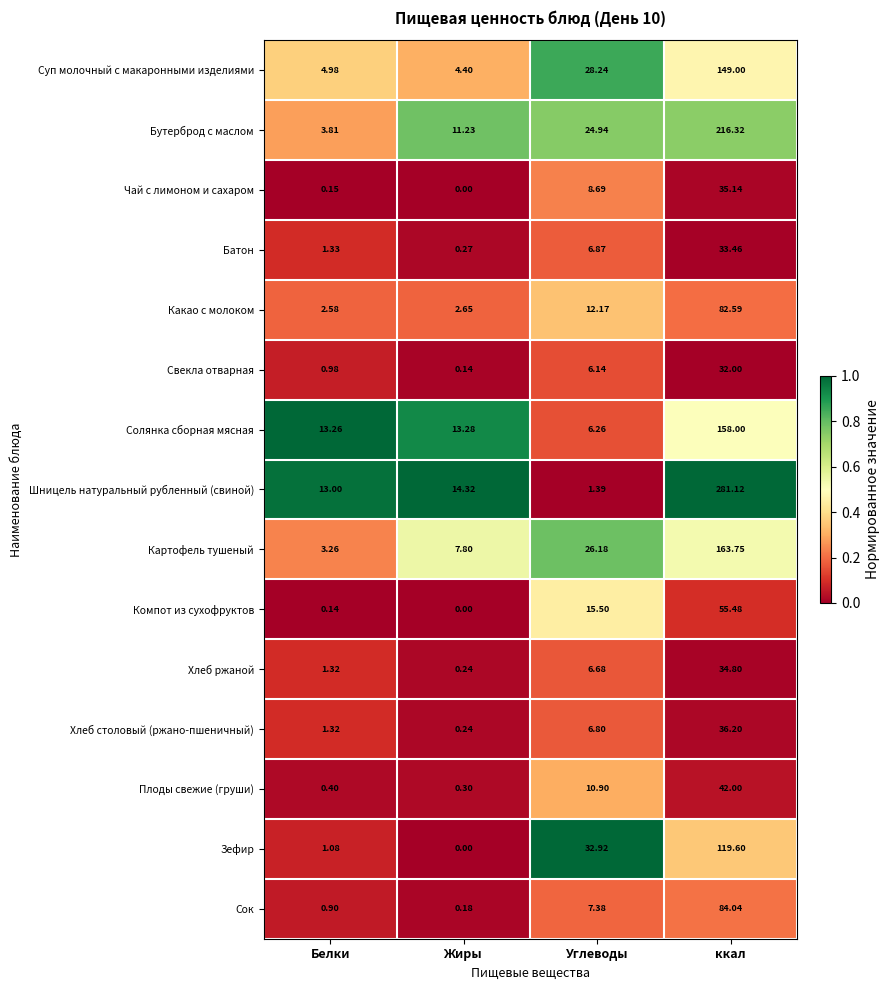

Where is Какао с молоком nearest to the value 42?

Углеводы